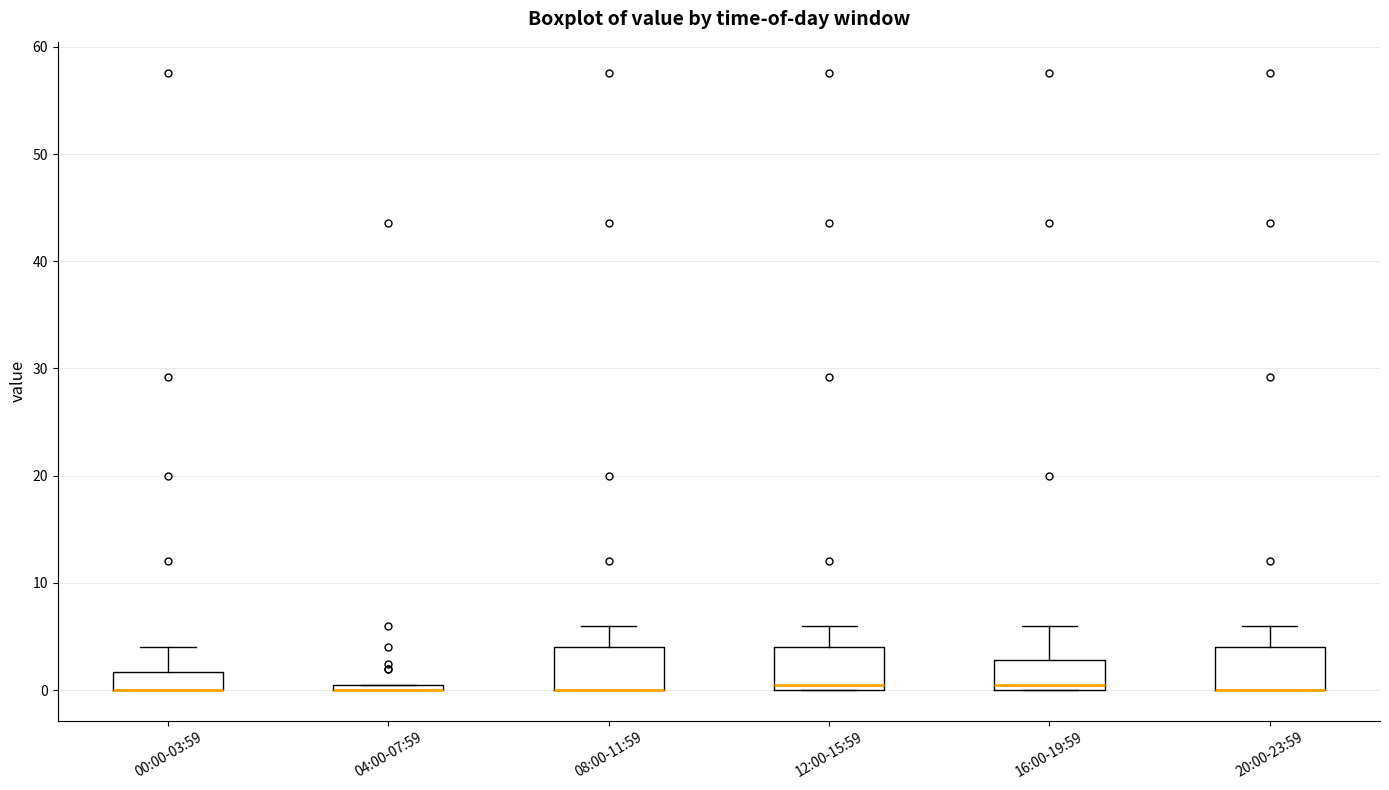

Where does the upper whisker of the box for 08:00-11:59 end on the y-axis? The values are not printed on the chart, so give them approximately, as read against the axis.

6